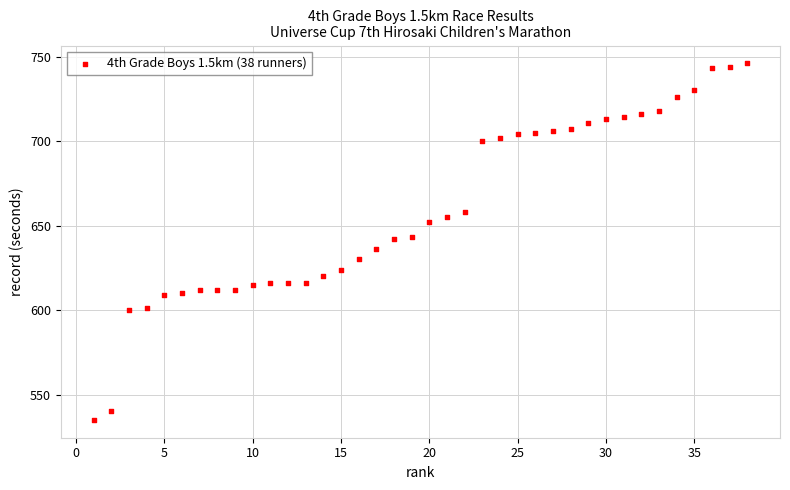

What is the range of X values (max minus min)?

37